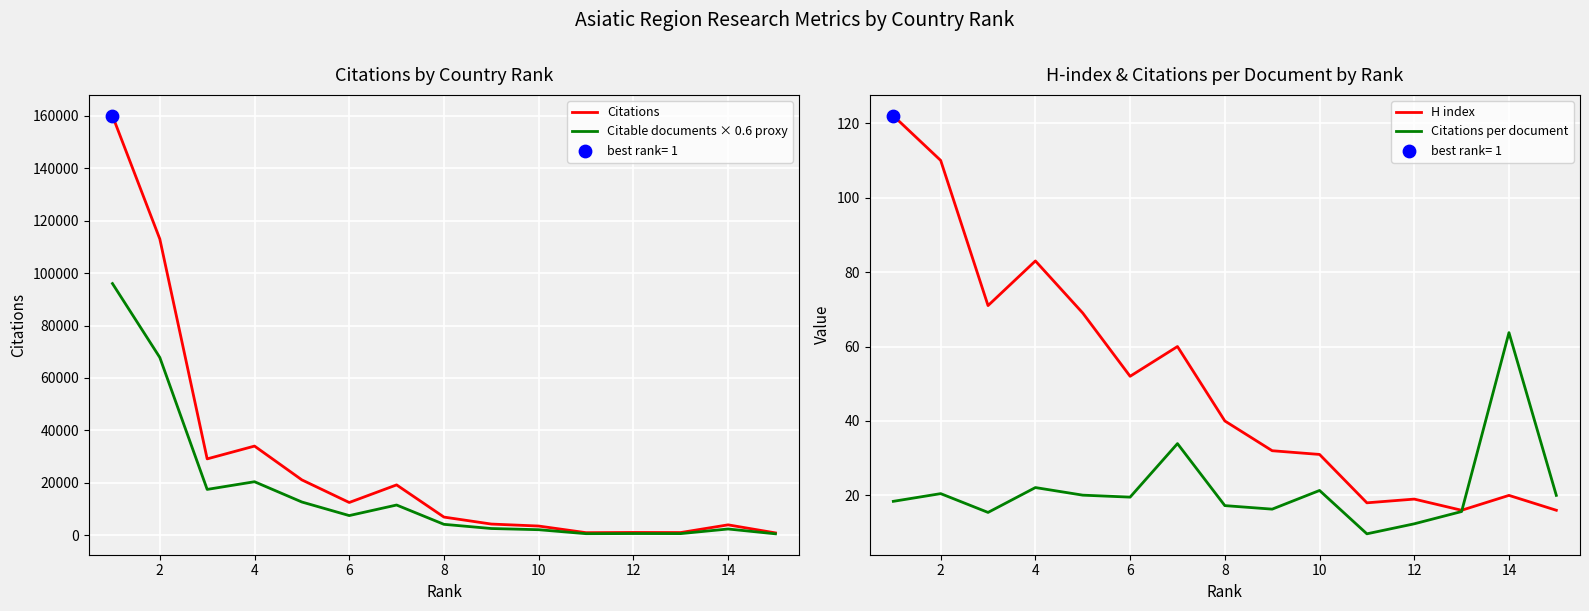

Which series contains the lowest Y value?

Citations per document